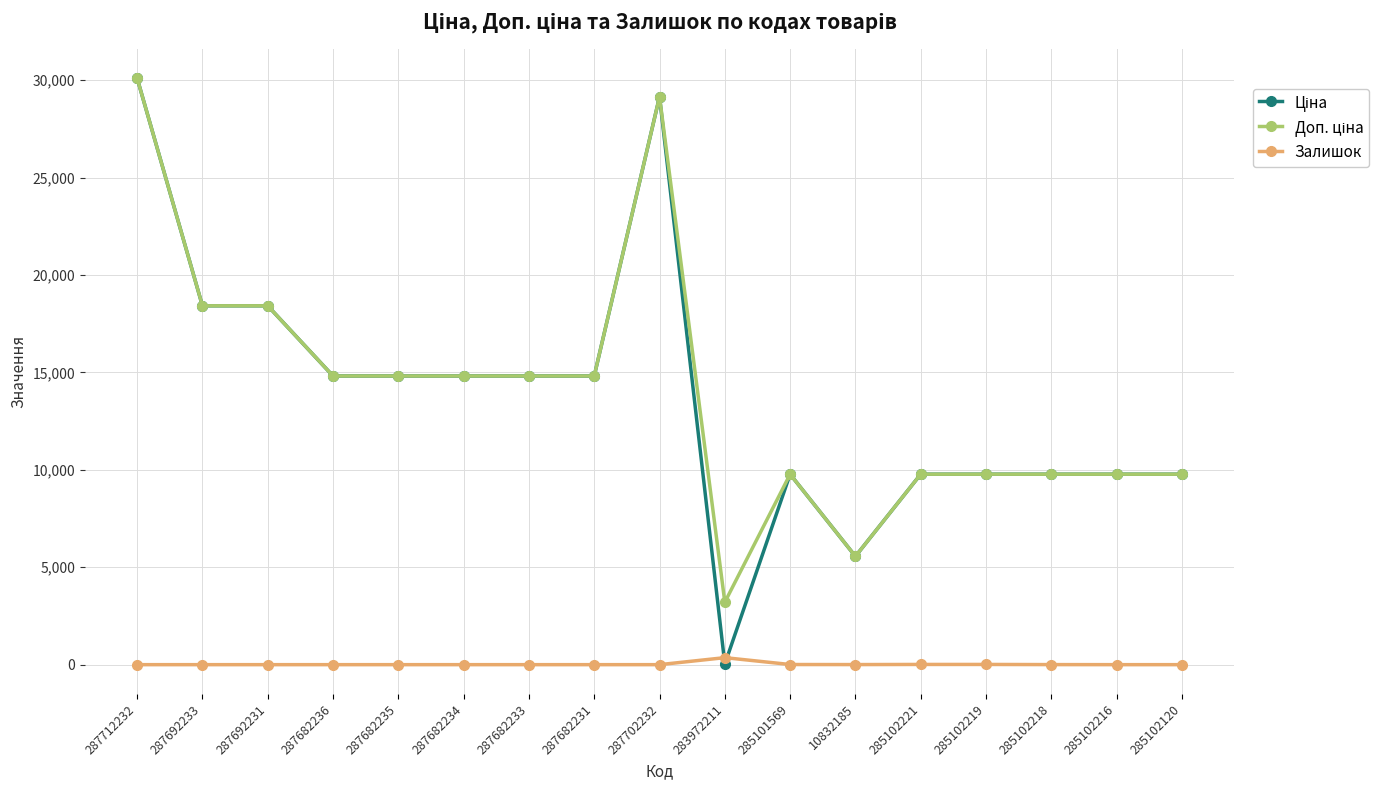

The value of Залишок at 287682235 is 0.0. True or false?

True